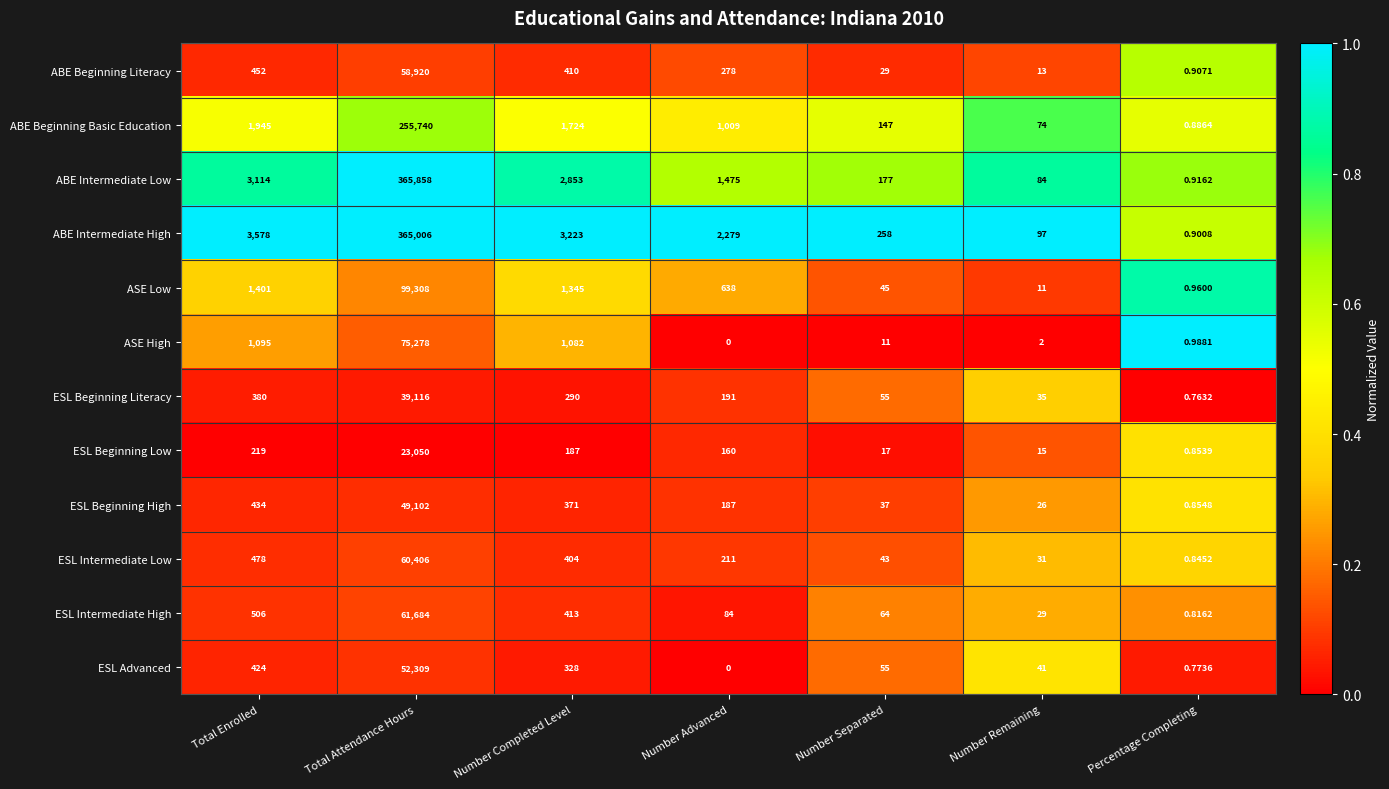

At which label is ESL Intermediate Low closest to 30203?

Total Enrolled